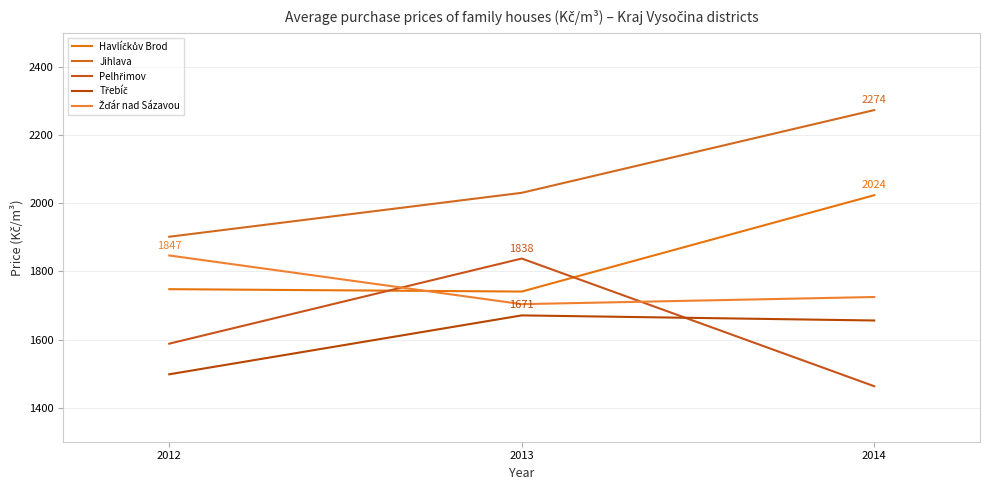

Is this an area chart (filled region under the line)?

No